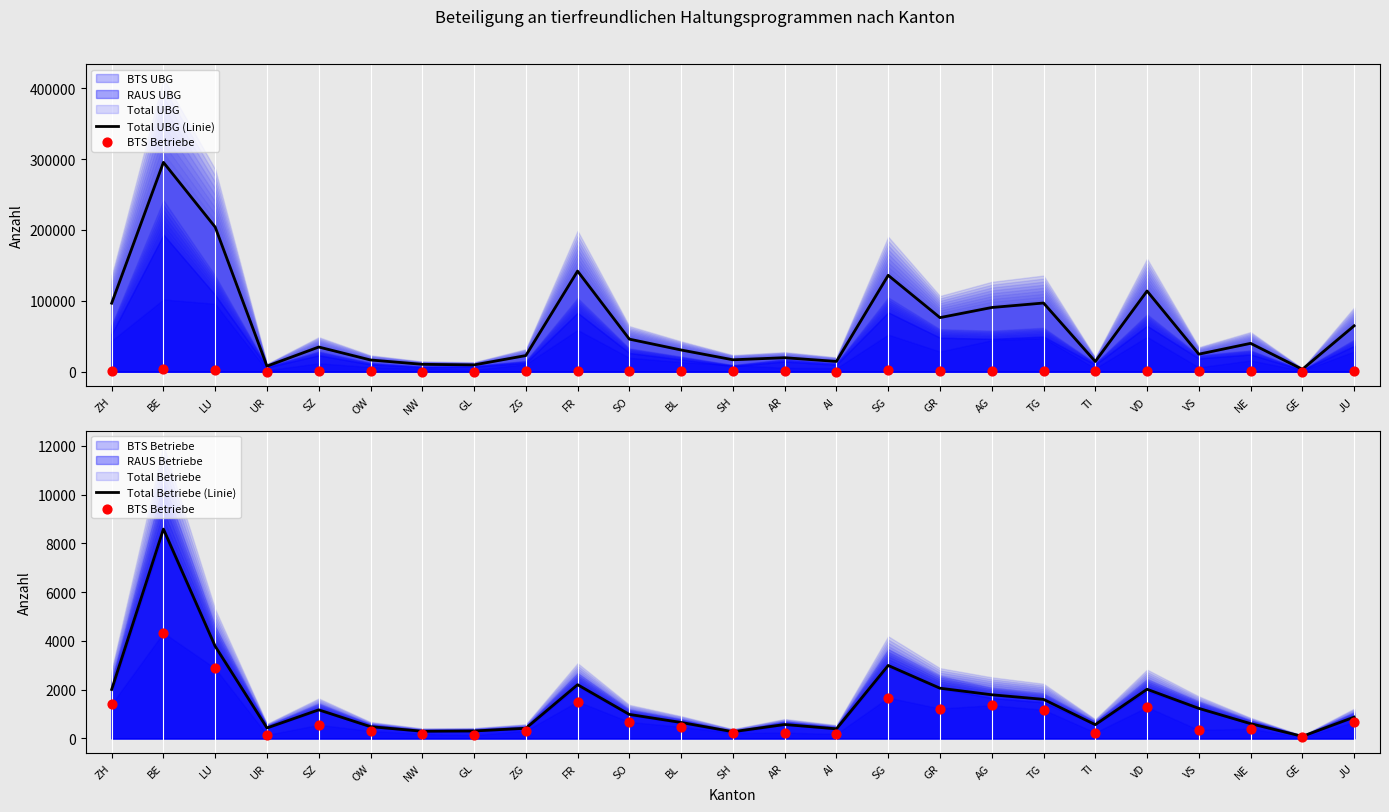

What is the total value across all series at AR?

20453